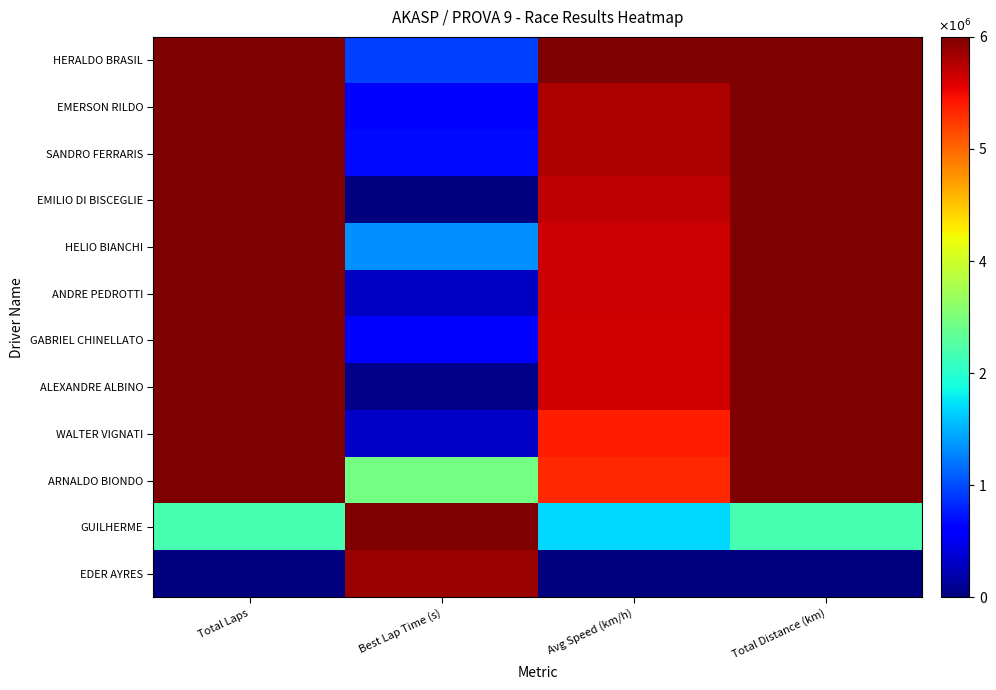

Which series changed the most between Best Lap Time (s) and Avg Speed (km/h)?

EDER AYRES